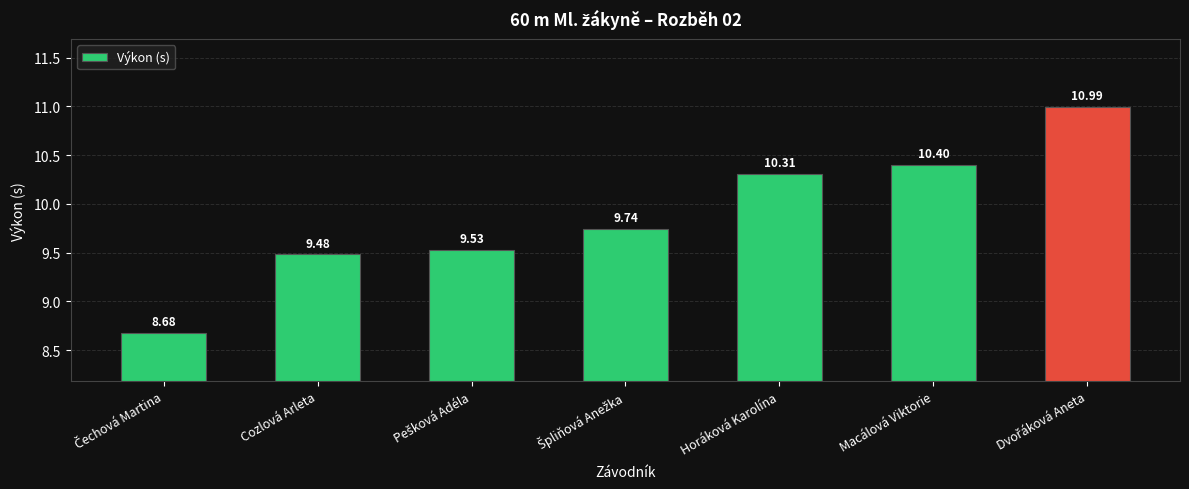

What is the change in value from Horáková Karolína to Macálová Viktorie?

+0.1